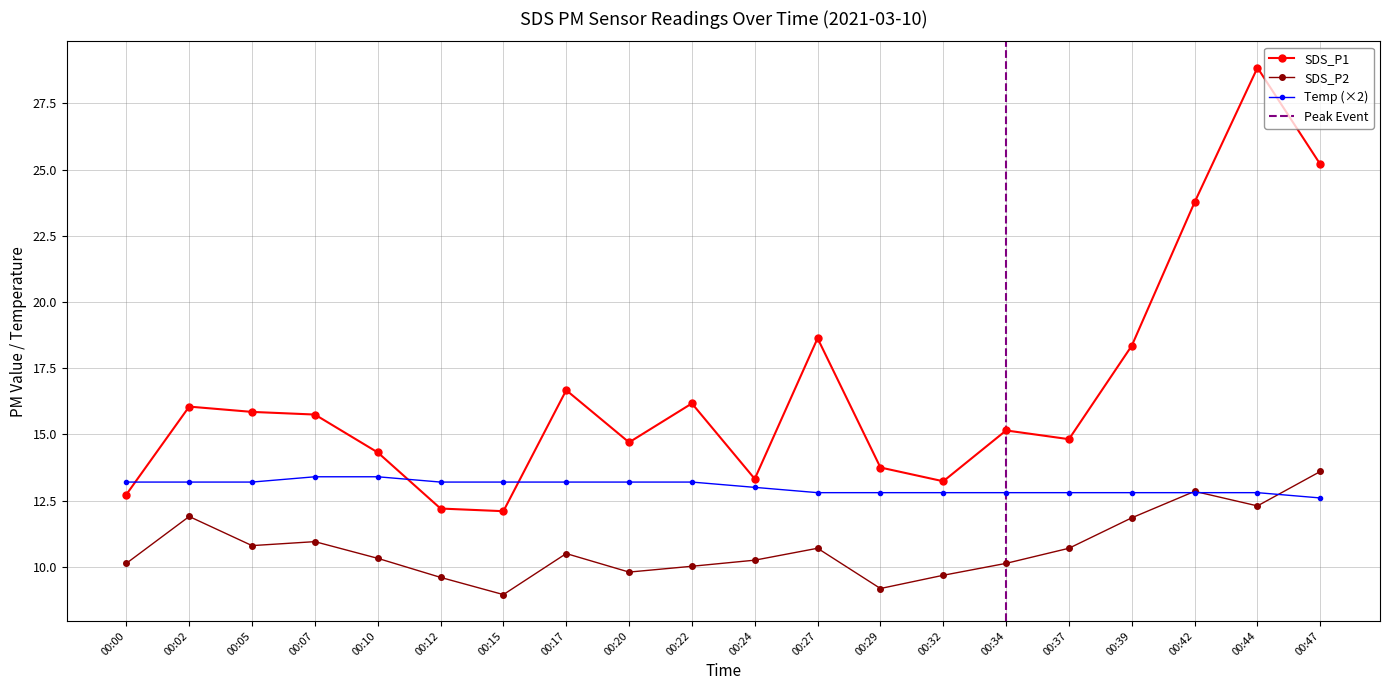

At which category is the sum across all series the highest?

00:44